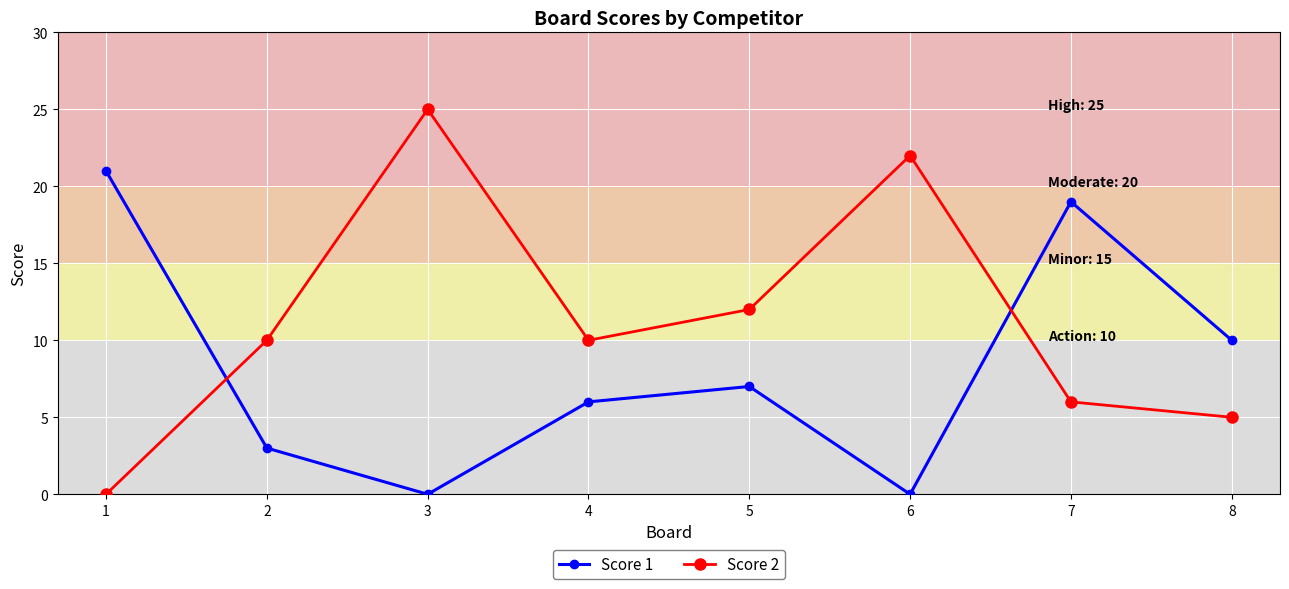

Which series has the widest spread of values?

Score 2